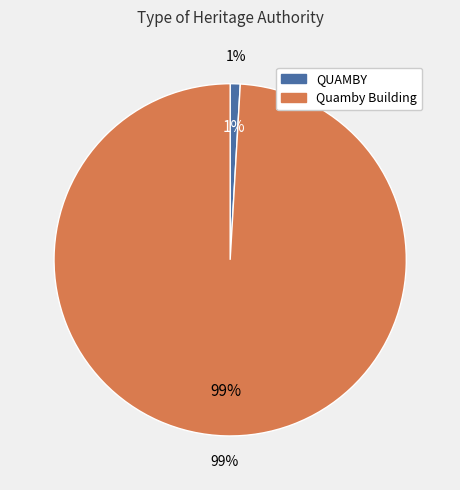

To the nearest percent, what percentage of the pie is Quamby Building?

99%